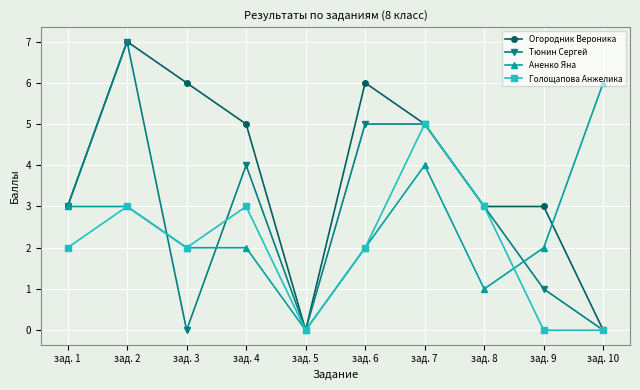

The Огородник Вероника series shows 3 at зад. 9. True or false?

True